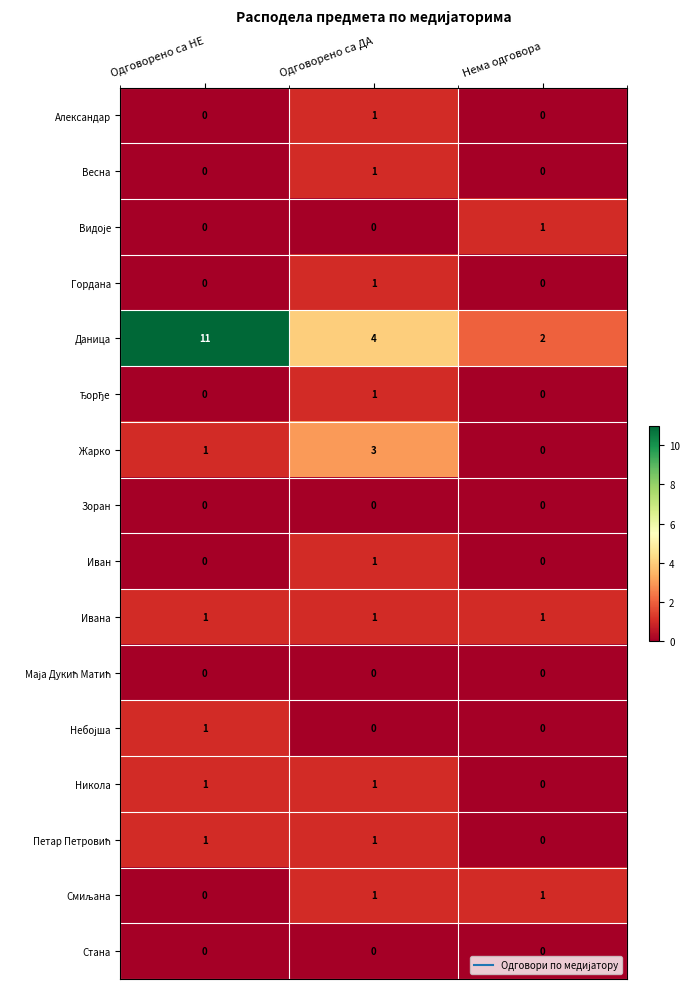

What is the maximum value shown in the chart?

11